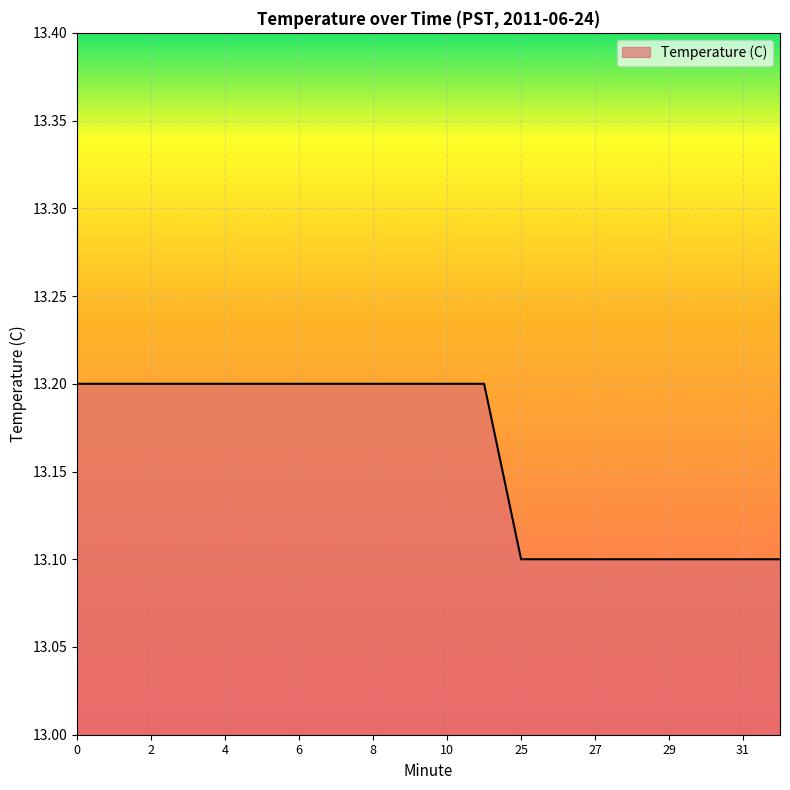

What is the smallest value displayed?

13.1